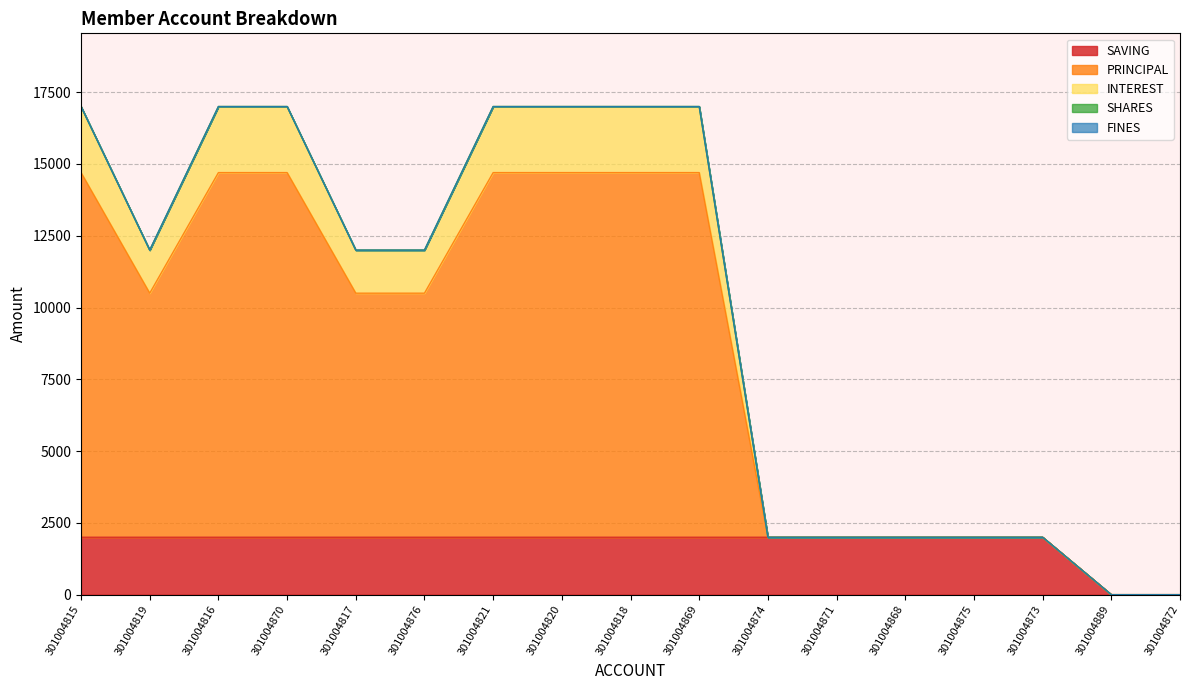

What is the difference between the PRINCIPAL values at 301004889 and 301004868?

2000